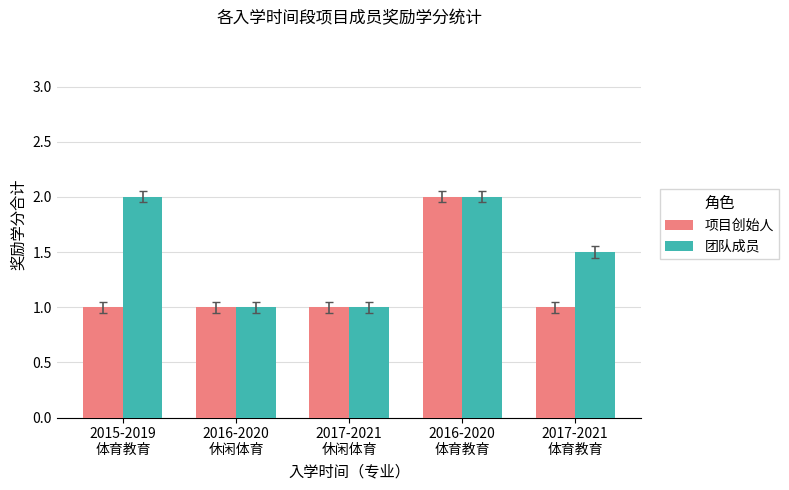

Count the number of data series in this chart.

2